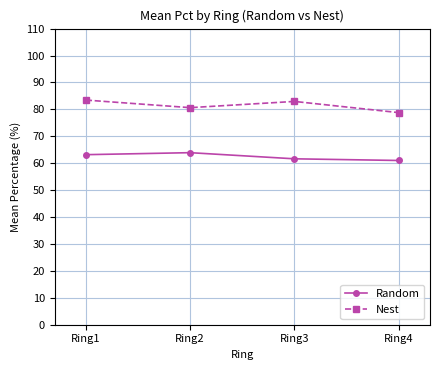

True or false: Random and Nest cross at least once.

False